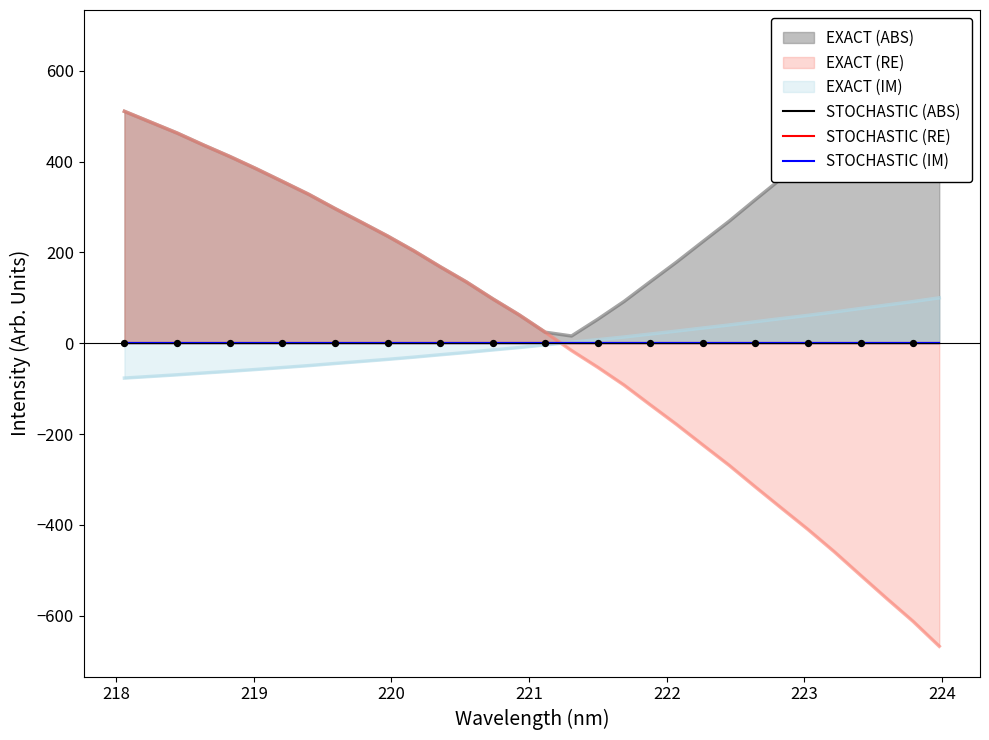

True or false: EXACT (RE) and EXACT (IM) intersect in this chart.

True